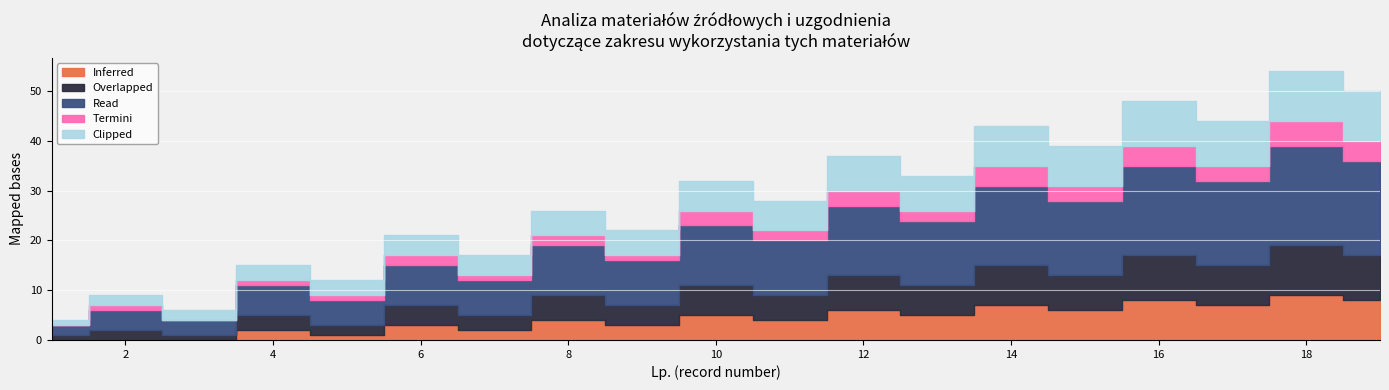

How many values in the Read series are below 11?

9